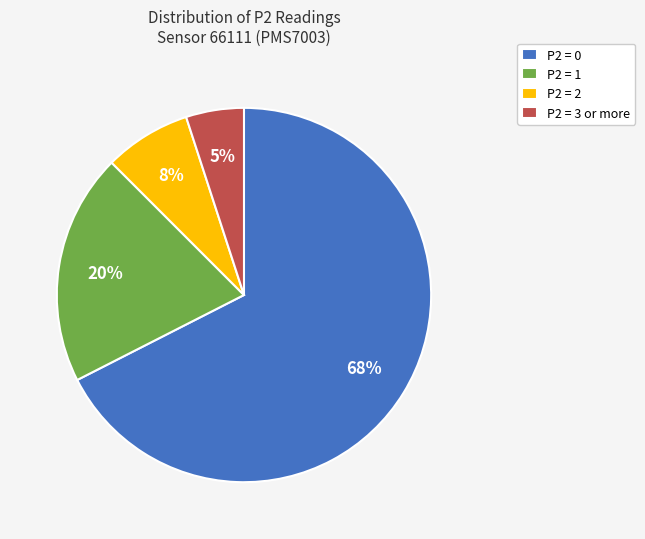

Which category has the biggest portion of the pie?

P2 = 0